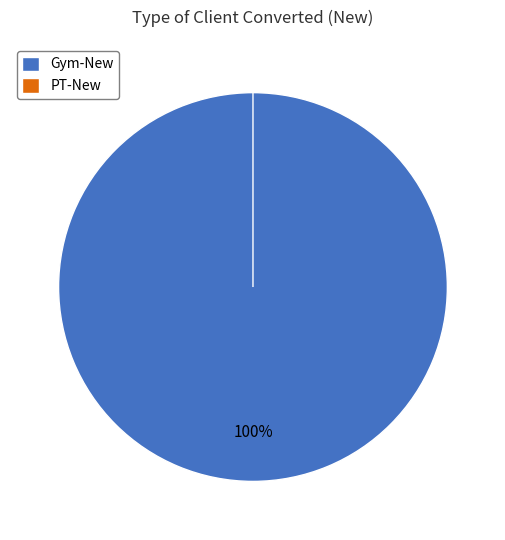

Which slice represents more than half of the pie?

Gym-New